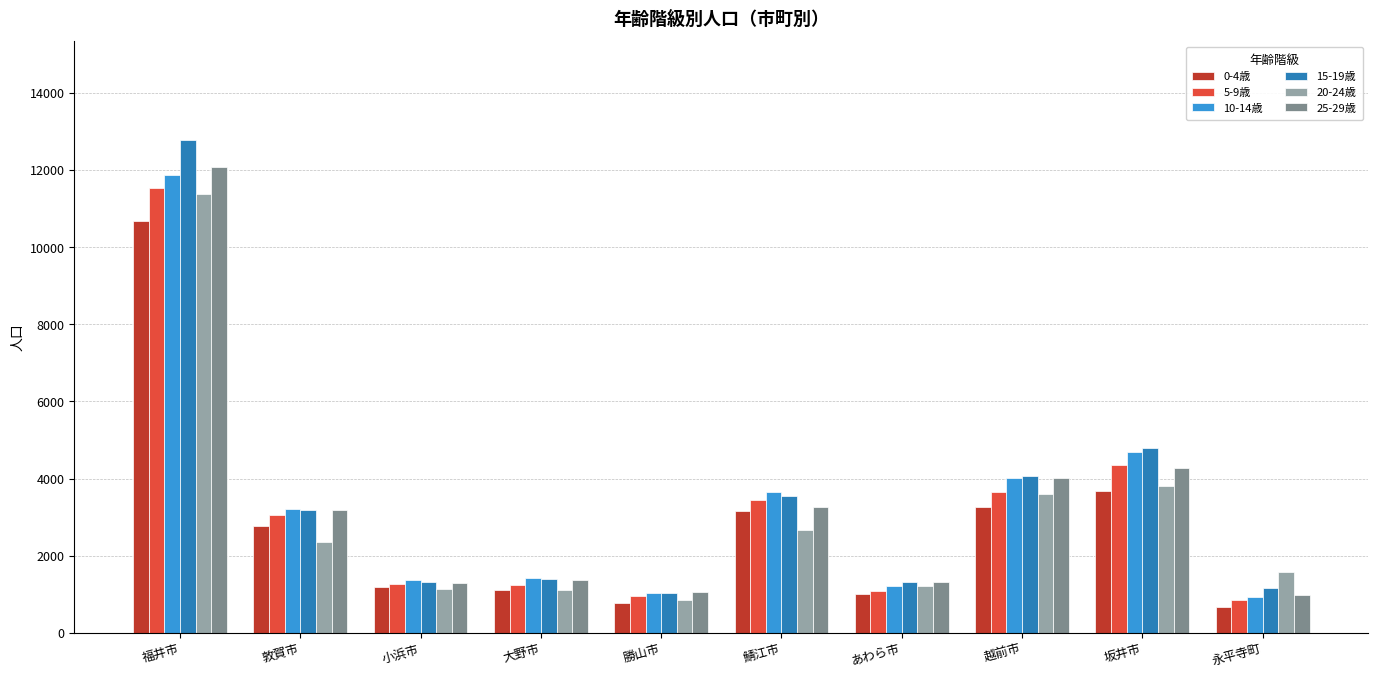

Does the chart contain any negative values?

No